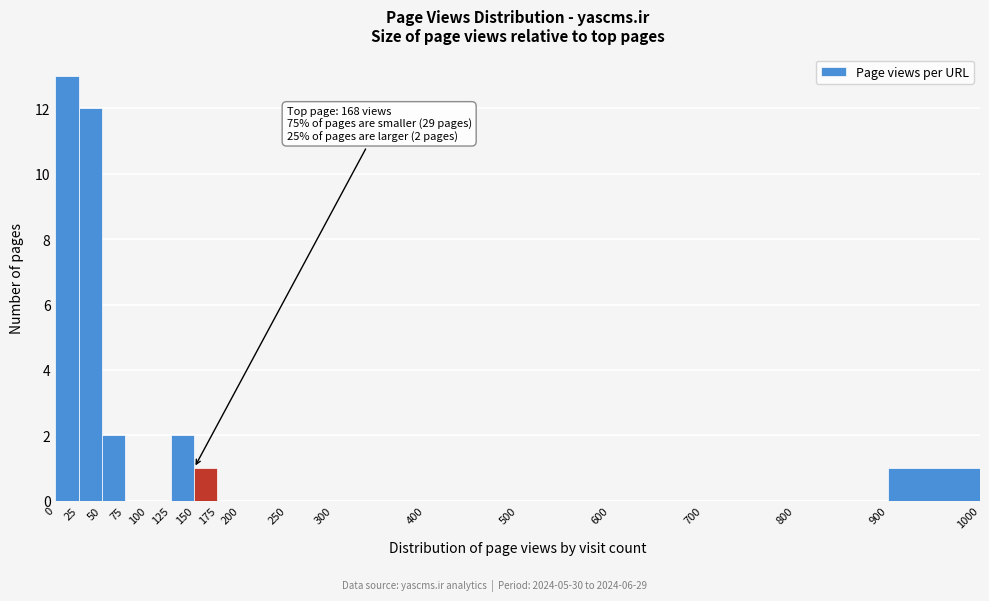

Over which range of the x-axis is the bar tallest?

0 to 25